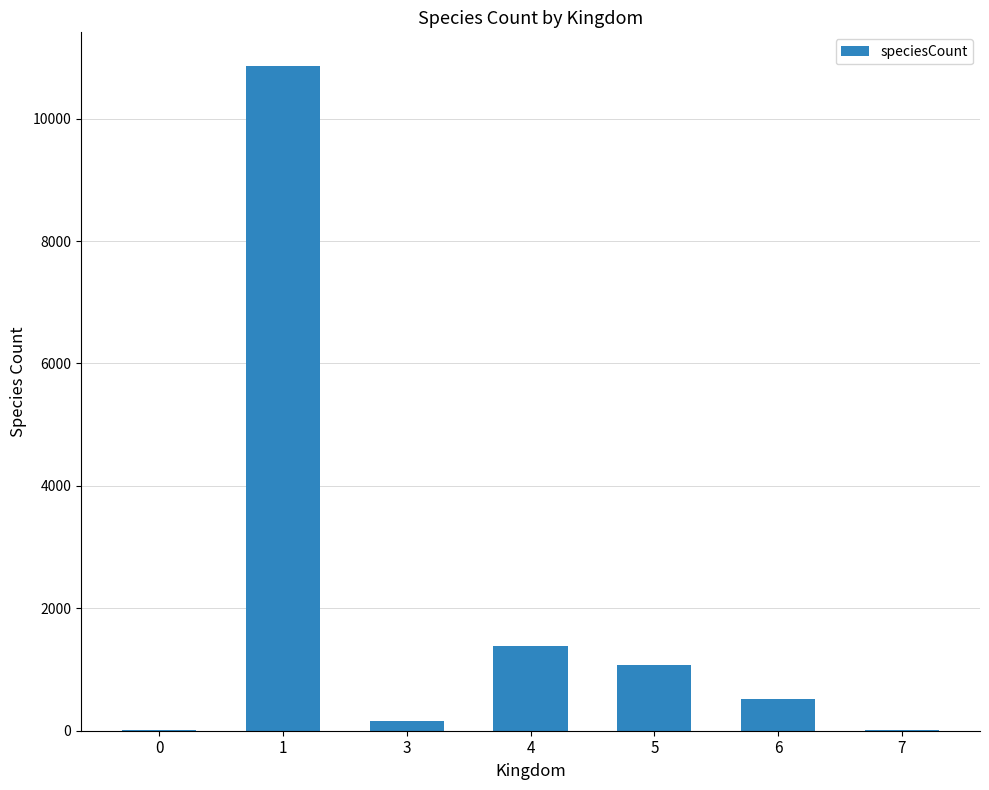

What is the sum of all values?

14025